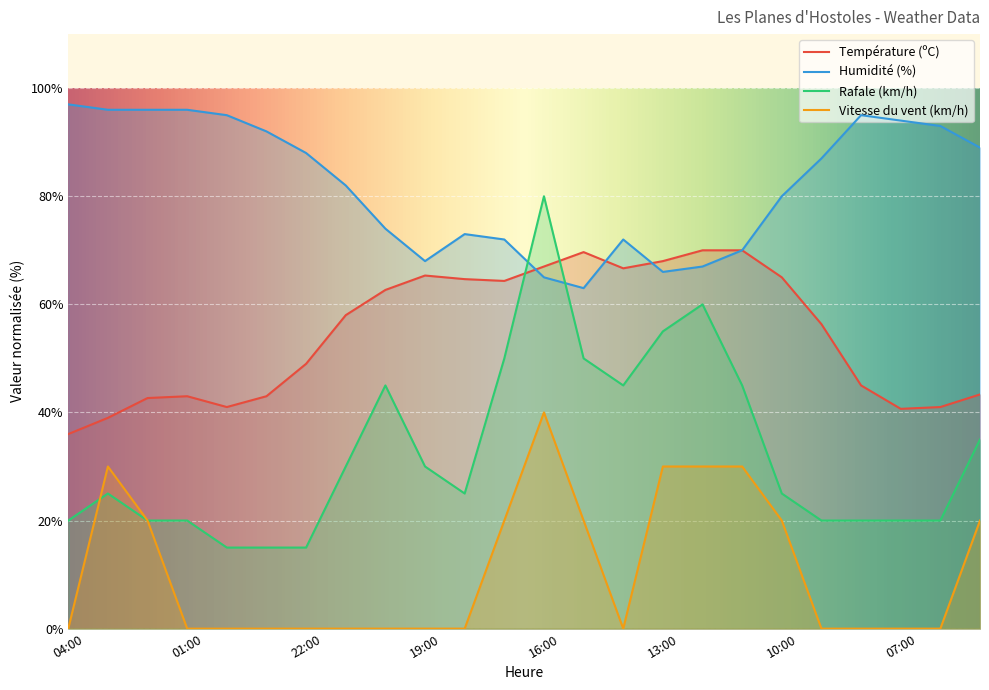

List the series in order of their peak value, highest first.

Humidité (%), Rafale (km/h), Température (ºC), Vitesse du vent (km/h)